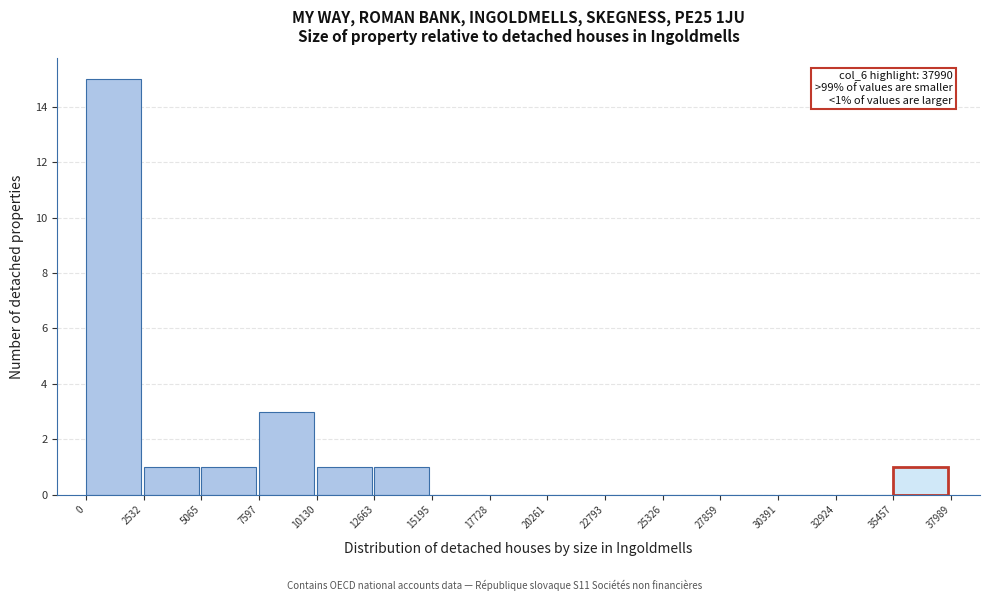

Over which range of the x-axis is the bar tallest?

0 to 2532